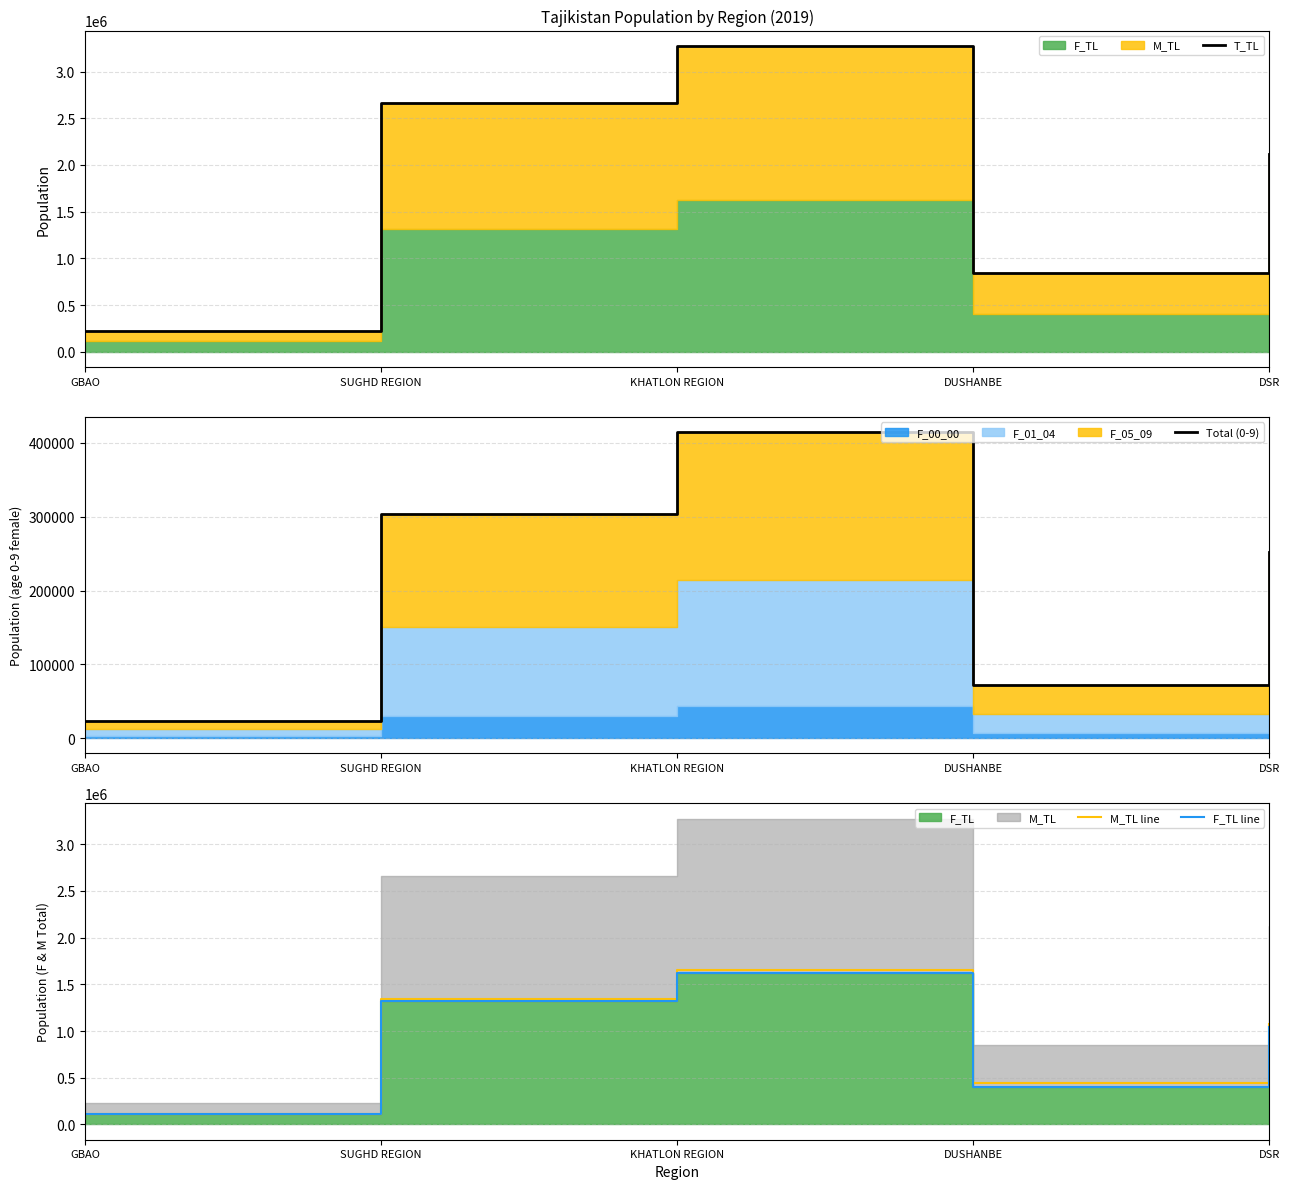

True or false: M_TL line and F_TL line intersect in this chart.

False